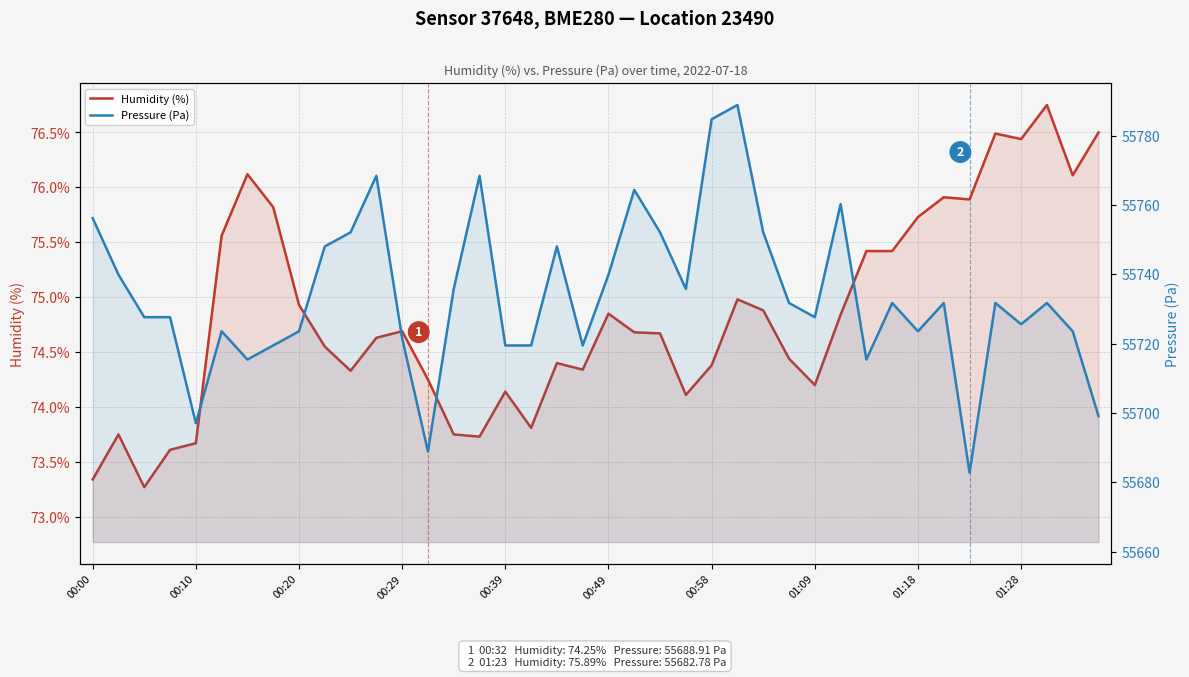

Which category has the highest value across all series?

25